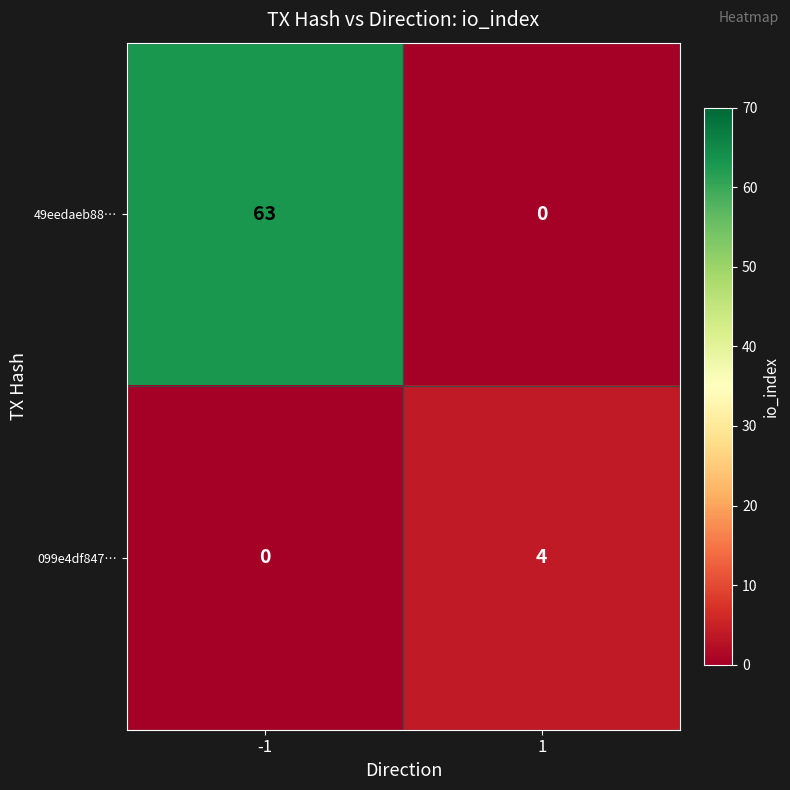

Reading left to right, what are all the values shown in this chart?

49eedaeb88…: -1=63	1=0
099e4df847…: -1=0	1=4